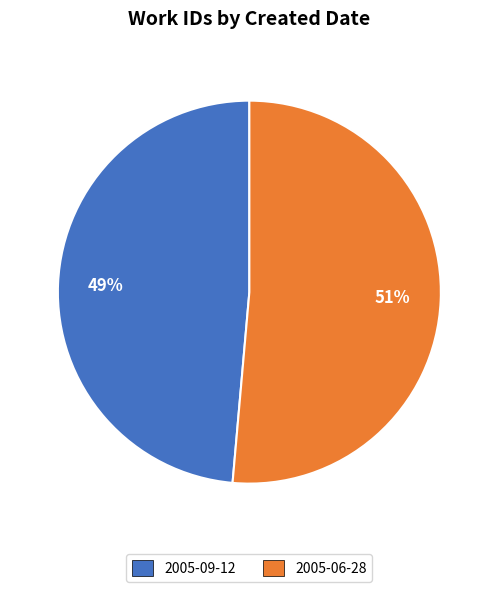

Which has a higher value, 2005-06-28 or 2005-09-12?

2005-06-28